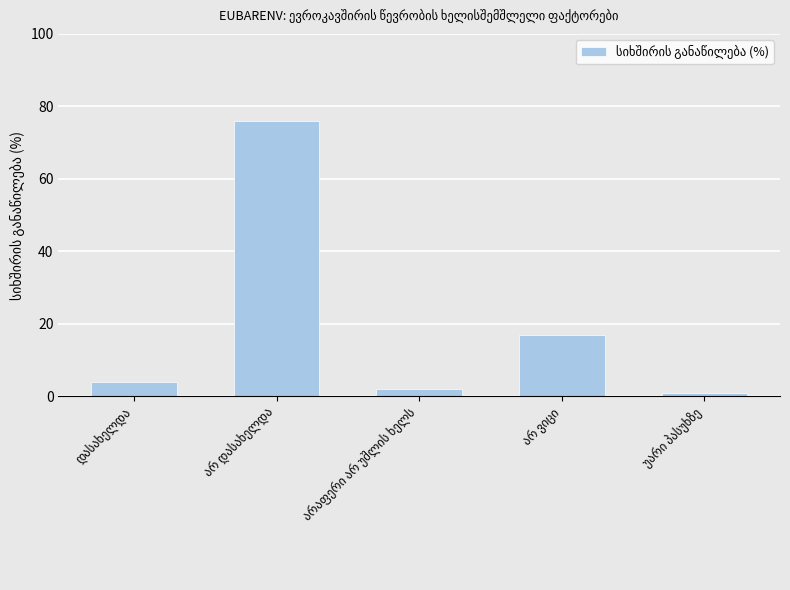

What is the maximum value shown in the chart?

76